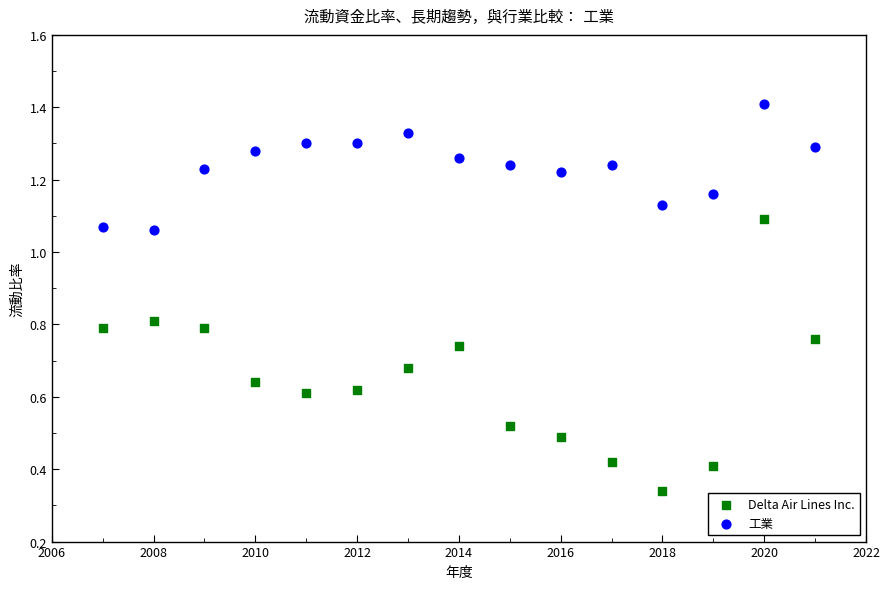

Across all data points, what is the range of X values (max minus min)?

14.0